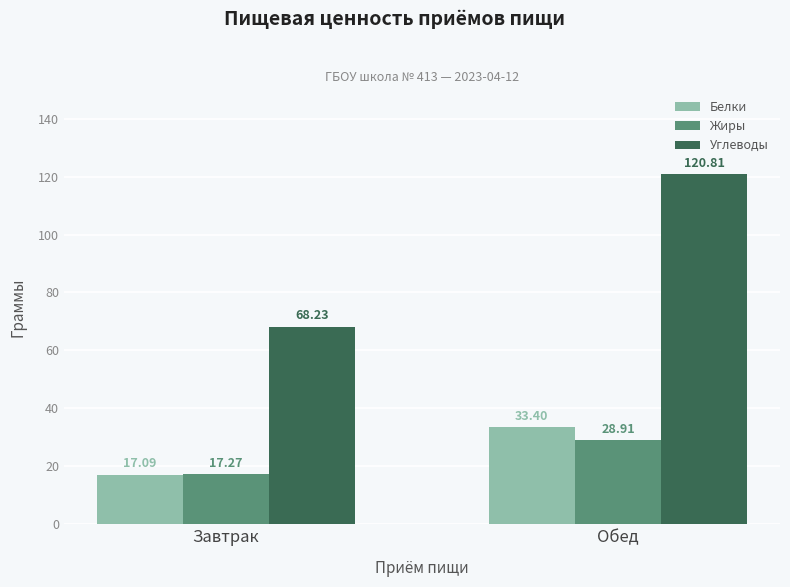

The Углеводы series shows 179.7 at Обед. True or false?

False